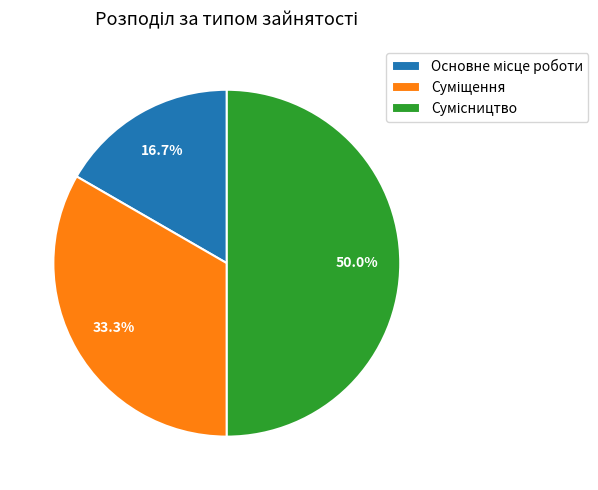

Is it true that Сумісництво is 60% of the pie?

False